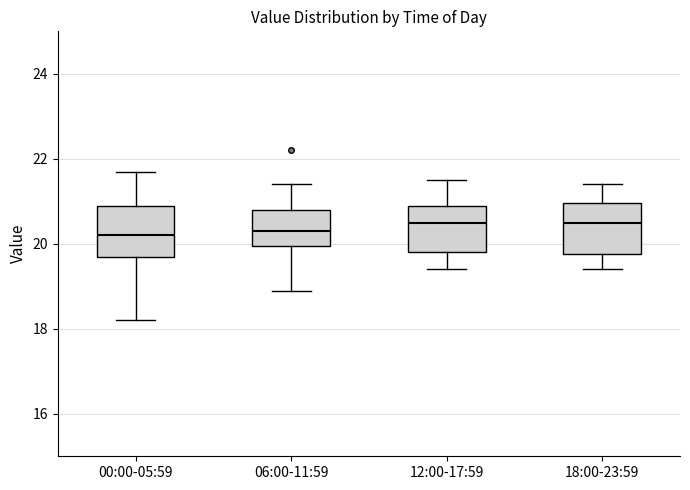

Reading left to right, transcribe this box plot: for each box, give where its median line is, the range the box spans, and where its two whiskers end, as read against the y-axis. The values are not printed on the chart, so give them approximately, as read against the axis.

00:00-05:59: median 20.2, box 19.8 to 21.0, whiskers 18.2 to 21.8
06:00-11:59: median 20.4, box 20.0 to 20.8, whiskers 19.0 to 21.4
12:00-17:59: median 20.6, box 19.8 to 21.0, whiskers 19.4 to 21.6
18:00-23:59: median 20.6, box 19.8 to 21.0, whiskers 19.4 to 21.4